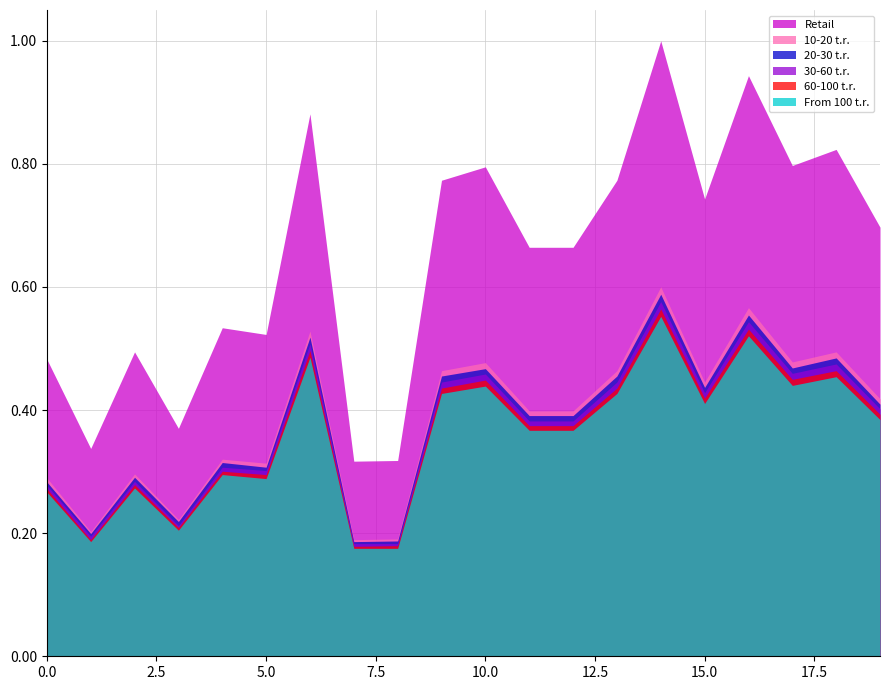

Which series has the largest total across all categories?

Retail